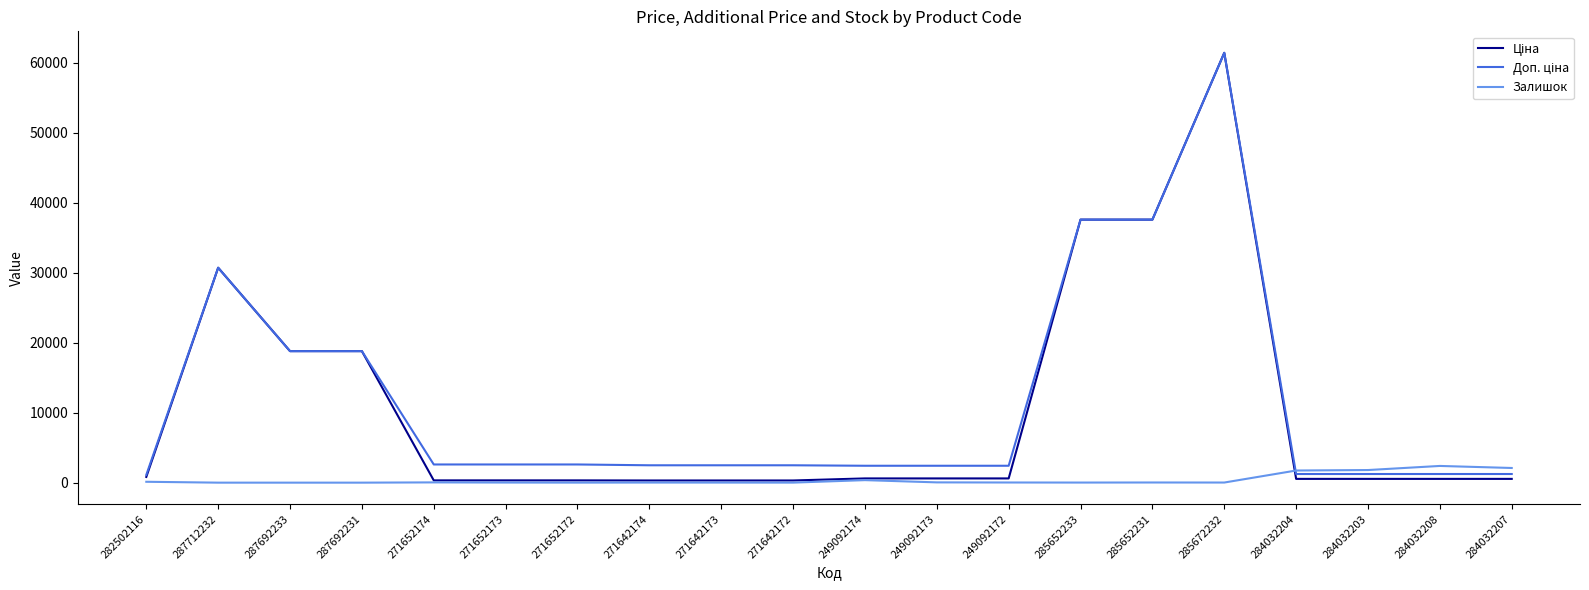

At which category is the sum across all series the highest?

285672232